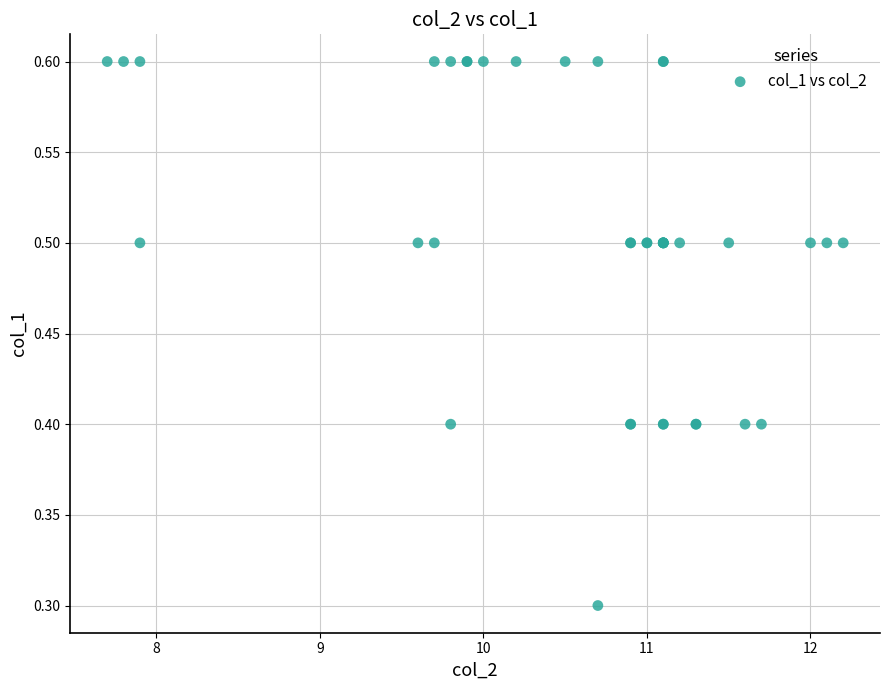

What Y value in the scatter plot is closest to 0?

0.3